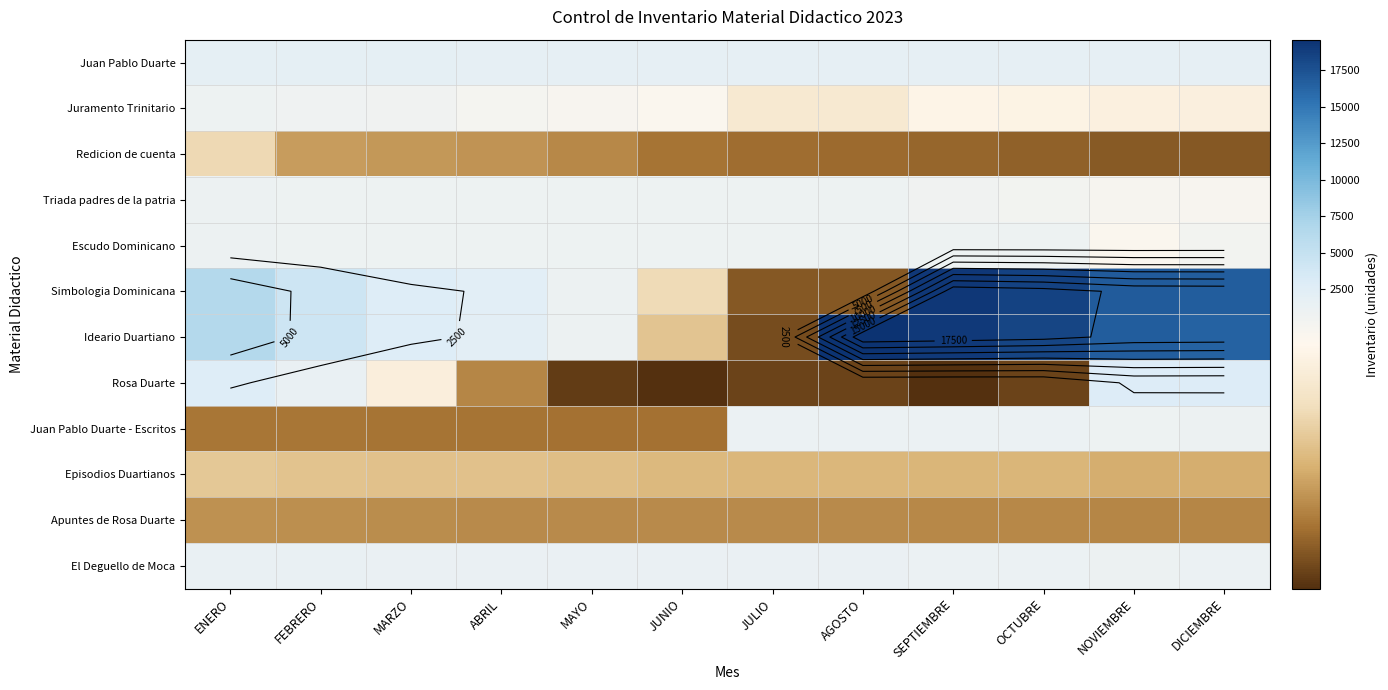

What is the greatest value displayed?

19605